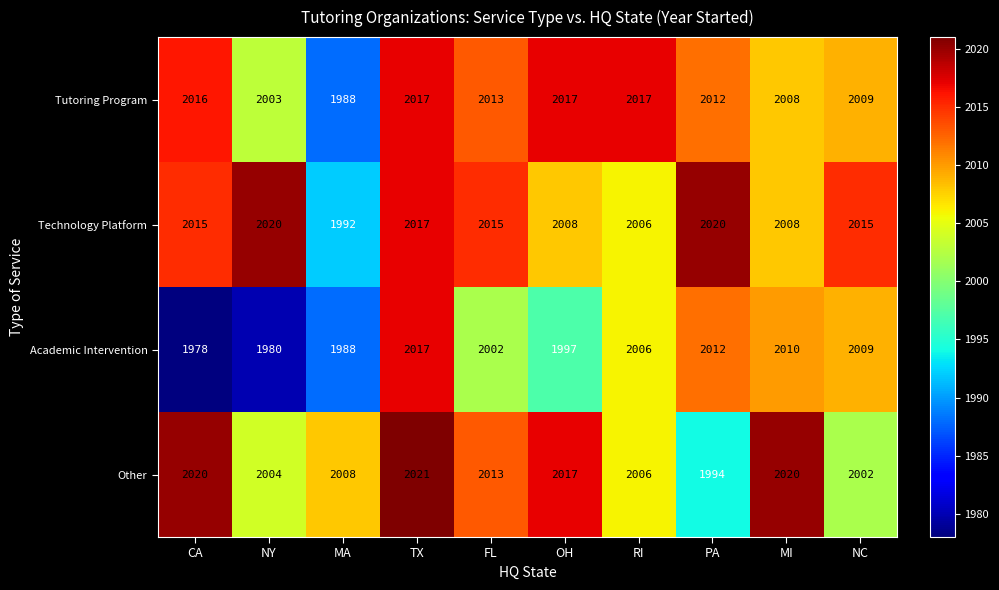

The value of Technology Platform at MI is 2008. True or false?

True